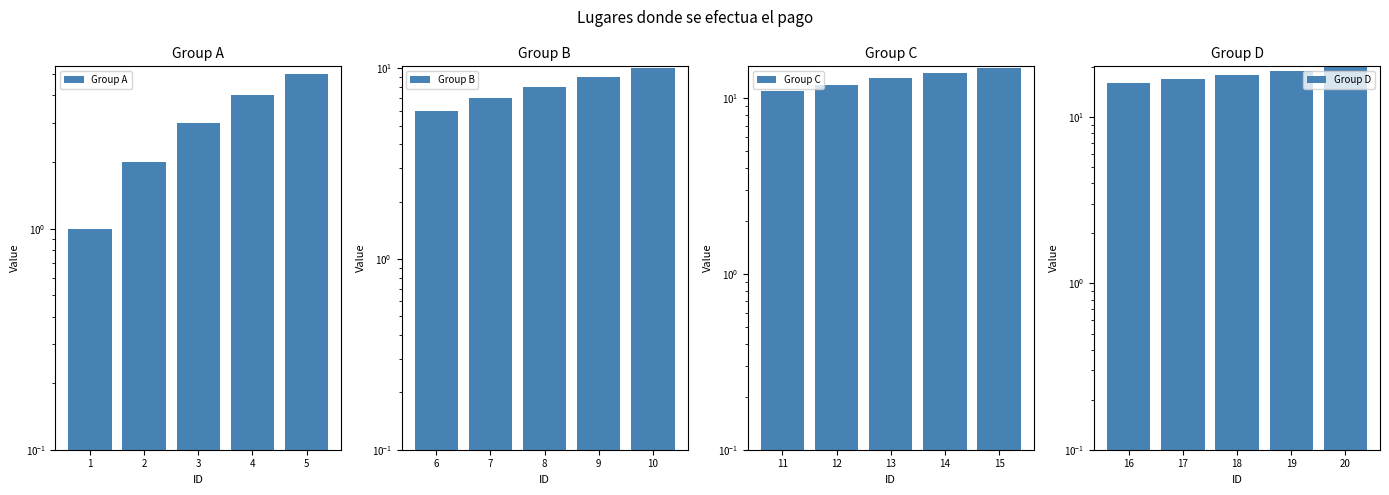

What is the value of the Group D bar at the 5th from the left?

20